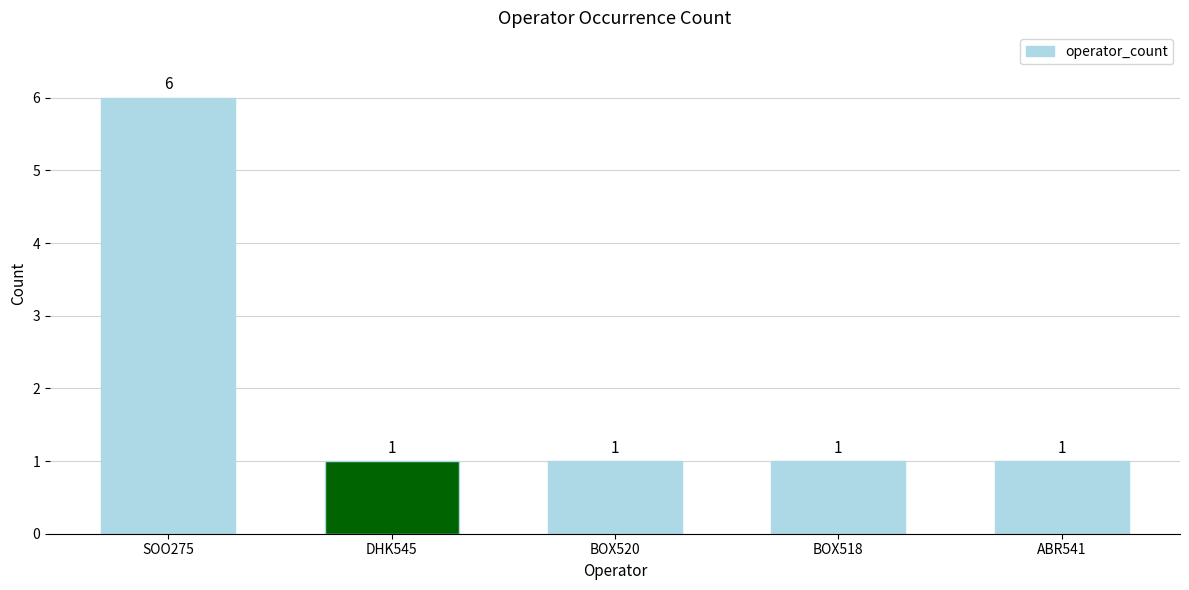

Count the values in the range 1 to 2.

4